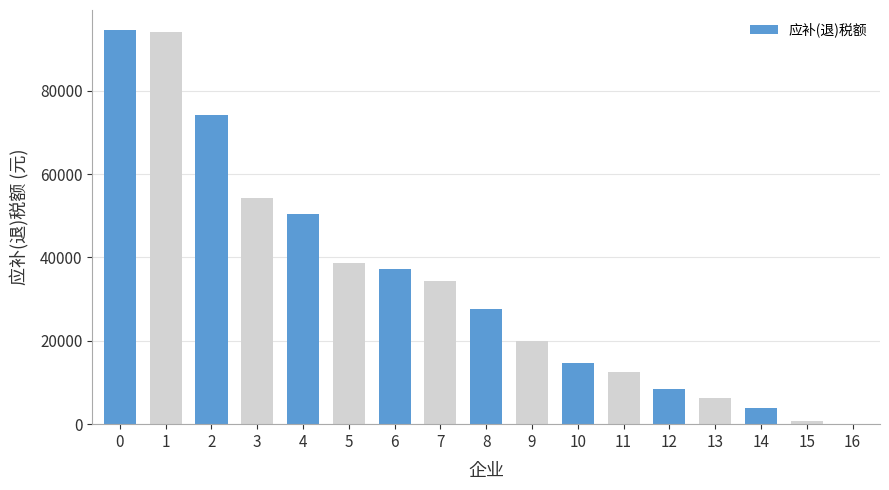

What is the change in value from 1 to 6?

-56859.0